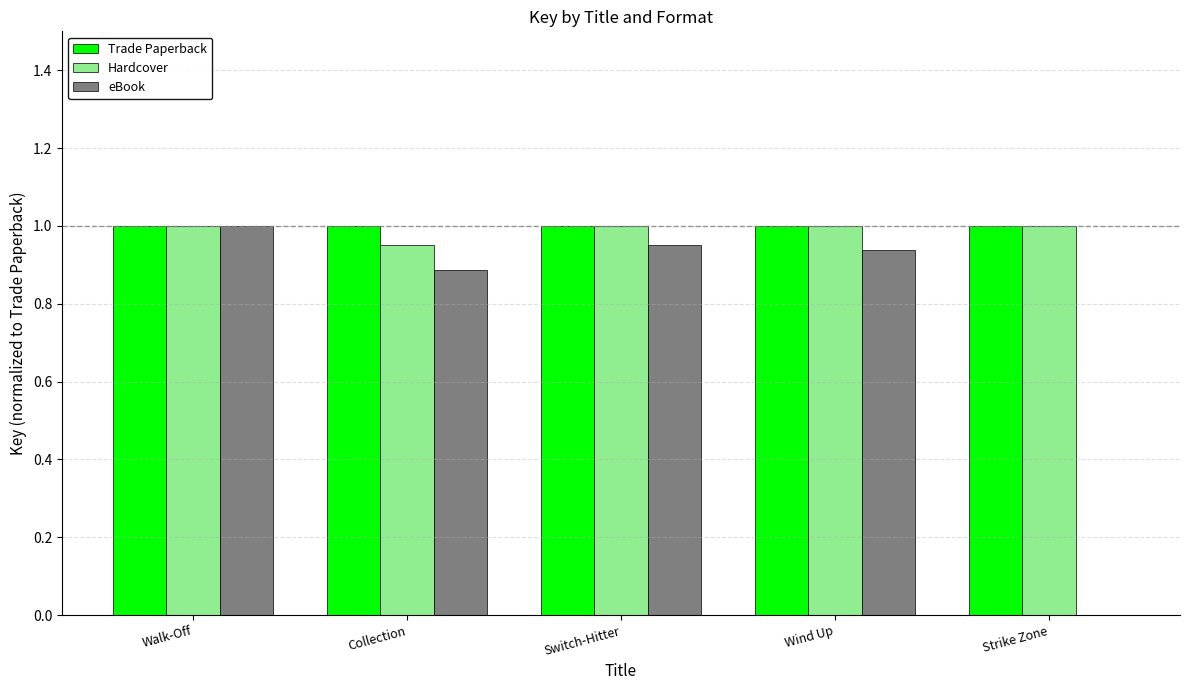

Which series has the largest range (max minus min)?

eBook